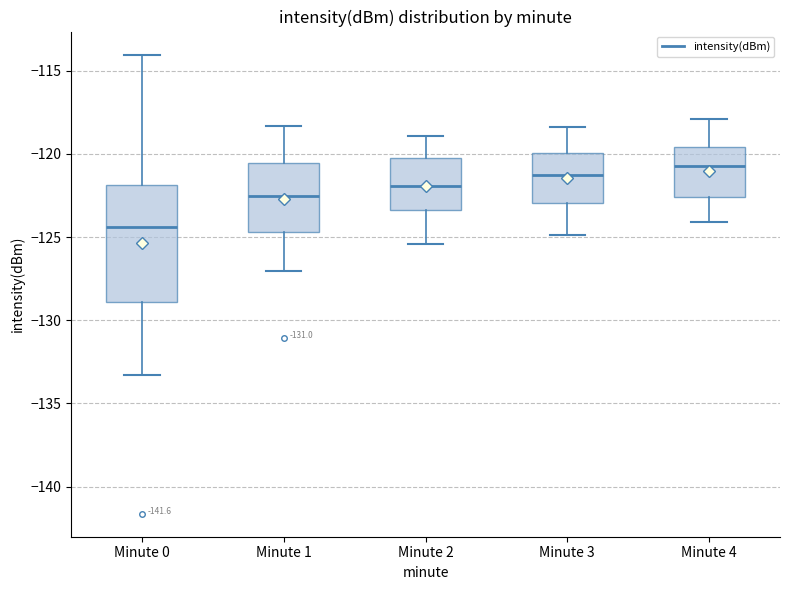

Reading left to right, read every box against the y-axis: the position of its median line, the range the box covers, and the ends of its whiskers. The values are not printed on the chart, so give them approximately, as read against the axis.

Minute 0: median -124.5, box -129.0 to -122.0, whiskers -133.5 to -114.0
Minute 1: median -122.5, box -124.5 to -120.5, whiskers -127.0 to -118.5
Minute 2: median -122.0, box -123.5 to -120.5, whiskers -125.5 to -119.0
Minute 3: median -121.5, box -123.0 to -120.0, whiskers -125.0 to -118.5
Minute 4: median -120.5, box -122.5 to -119.5, whiskers -124.0 to -118.0